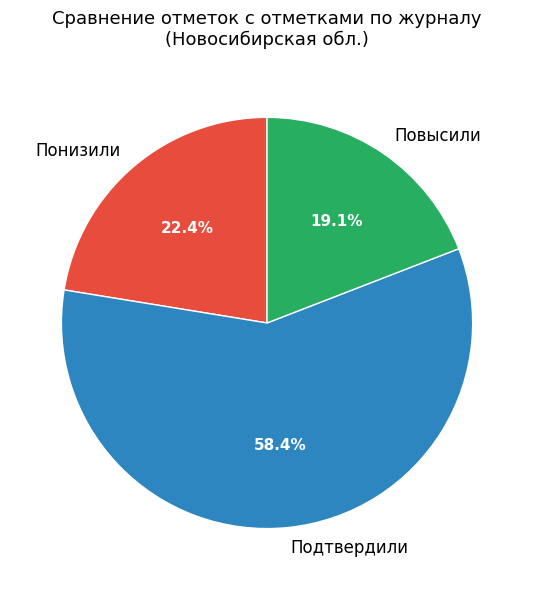

Is there a majority slice in this chart?

Yes